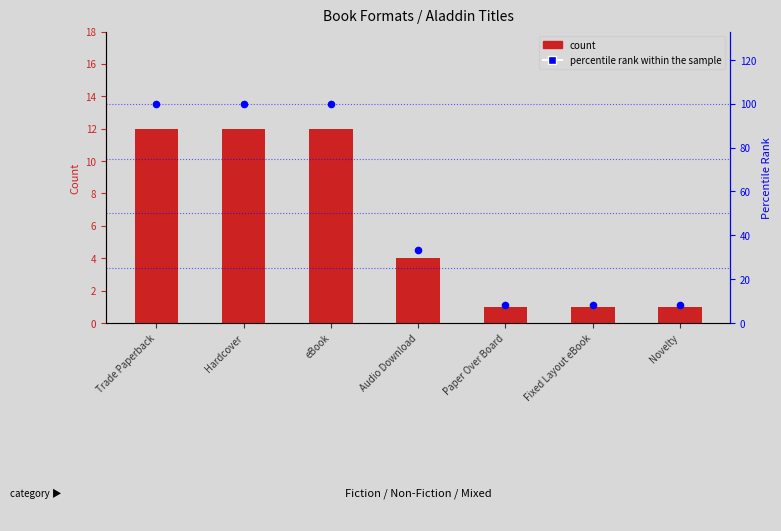

At how many categories does at least one series exceed 26?

4